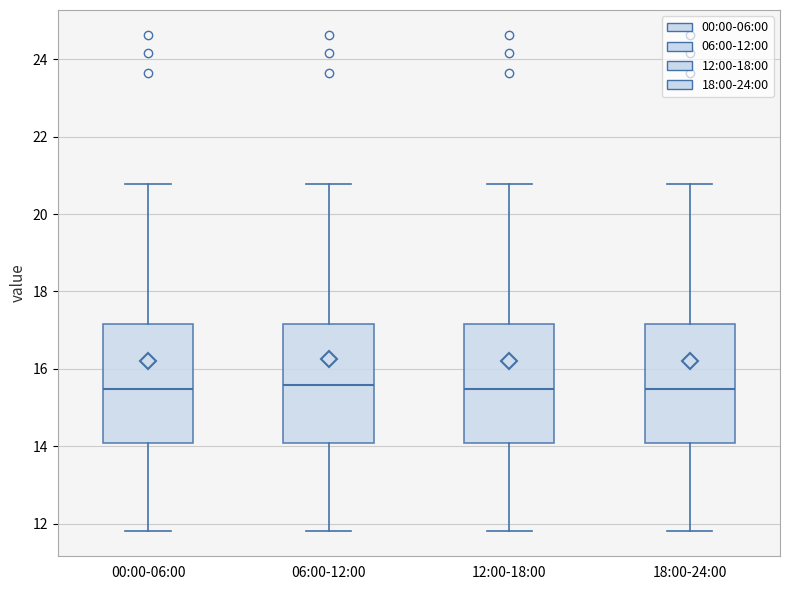

Reading left to right, read every box against the y-axis: the position of its median line, the range the box covers, and the ends of its whiskers. The values are not printed on the chart, so give them approximately, as read against the axis.

00:00-06:00: median 15.4, box 14.0 to 17.2, whiskers 11.8 to 20.8
06:00-12:00: median 15.6, box 14.0 to 17.2, whiskers 11.8 to 20.8
12:00-18:00: median 15.4, box 14.0 to 17.2, whiskers 11.8 to 20.8
18:00-24:00: median 15.4, box 14.0 to 17.2, whiskers 11.8 to 20.8